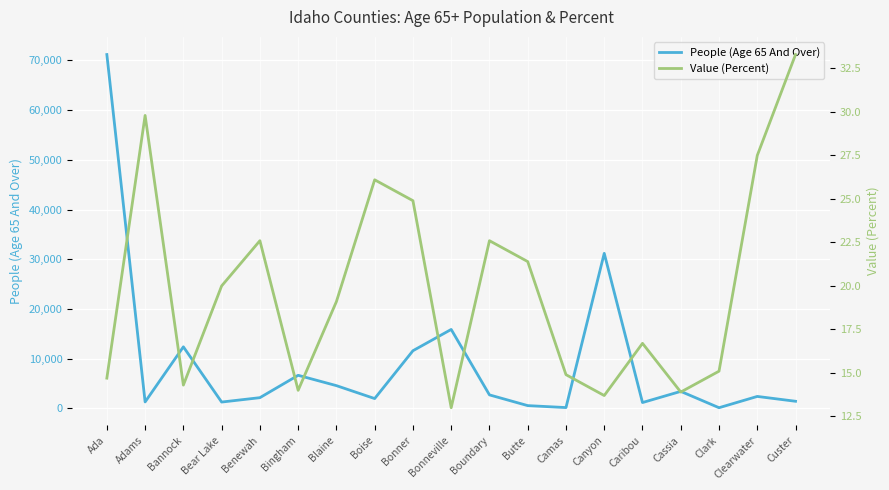

What is the minimum value for People (Age 65 And Over)?

127